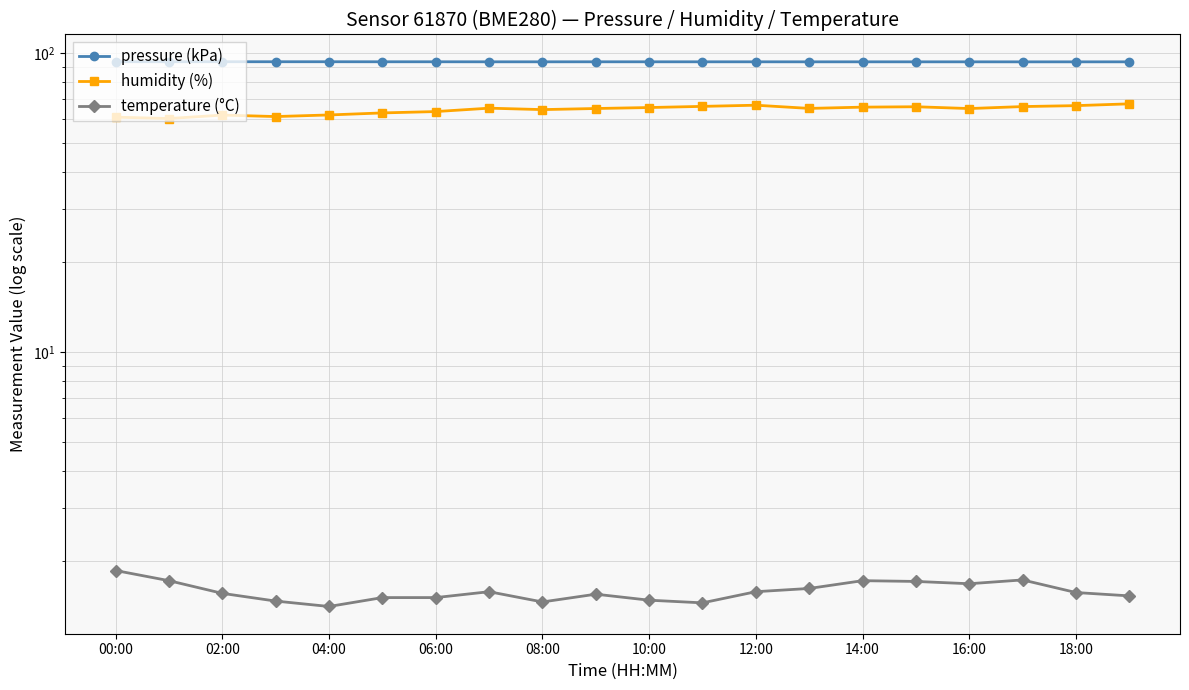

What is the sum of all pressure (kPa) values?

1870.3